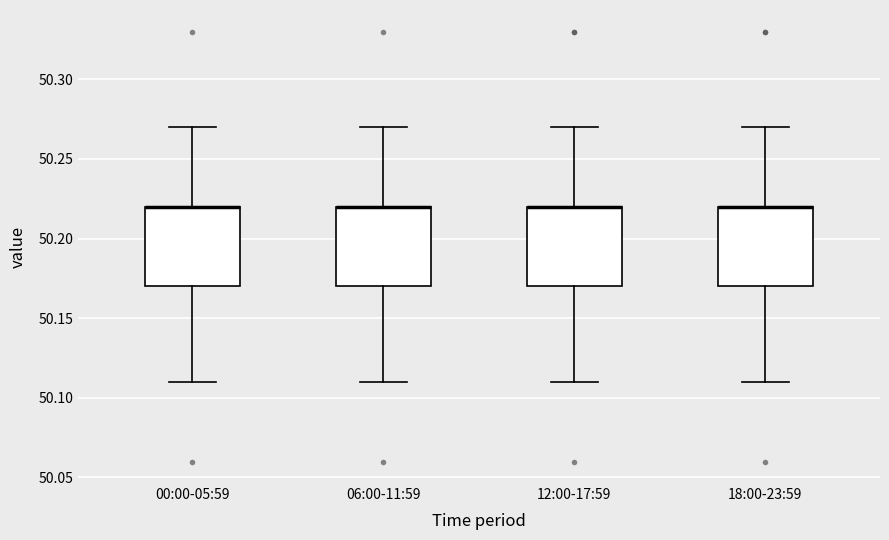

Reading left to right, transcribe this box plot: for each box, give where its median line is, the range the box spans, and where its two whiskers end, as read against the y-axis. The values are not printed on the chart, so give them approximately, as read against the axis.

00:00-05:59: median 50.22 (drawn on the box's upper edge), box 50.17 to 50.22, whiskers 50.11 to 50.27
06:00-11:59: median 50.22 (drawn on the box's upper edge), box 50.17 to 50.22, whiskers 50.11 to 50.27
12:00-17:59: median 50.22 (drawn on the box's upper edge), box 50.17 to 50.22, whiskers 50.11 to 50.27
18:00-23:59: median 50.22 (drawn on the box's upper edge), box 50.17 to 50.22, whiskers 50.11 to 50.27